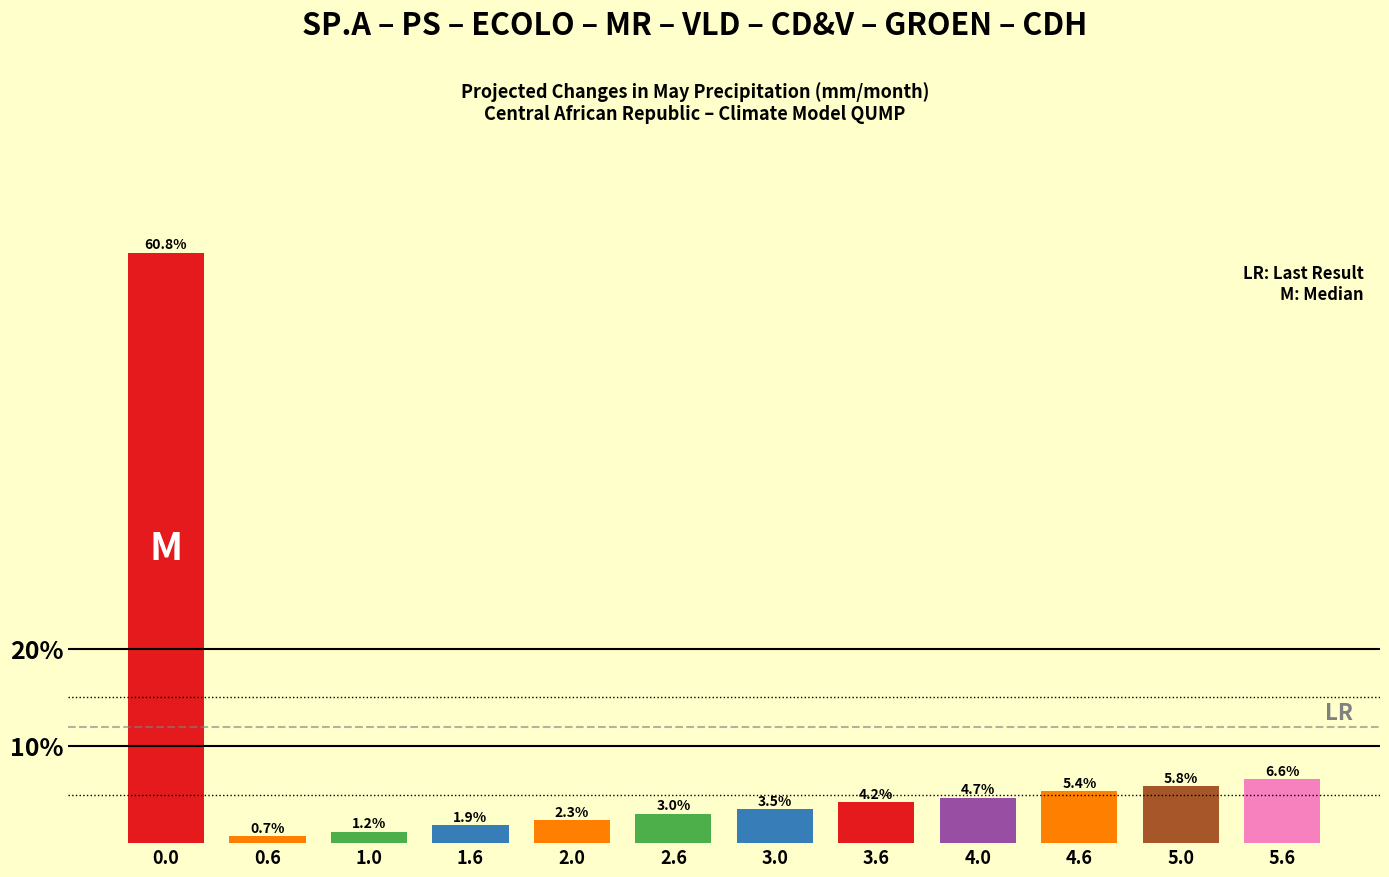

Reading right to left, transcribe all the data shown in this chart.

5.6=6.6	5.0=5.8	4.6=5.4	4.0=4.7	3.6=4.2	3.0=3.5	2.6=3.0	2.0=2.3	1.6=1.9	1.0=1.2	0.6=0.7	0.0=60.8